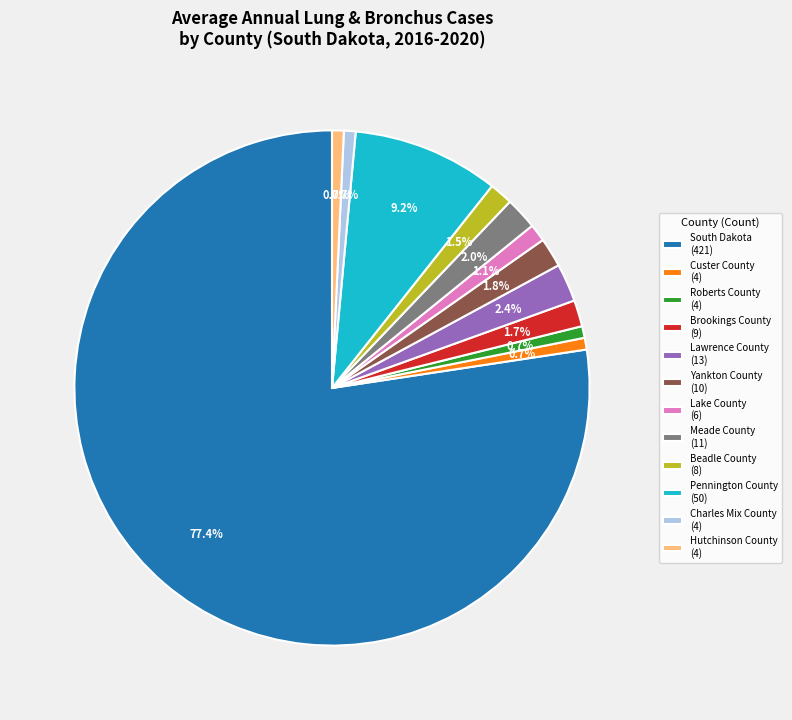

Does Pennington County represent more than half of the total?

No